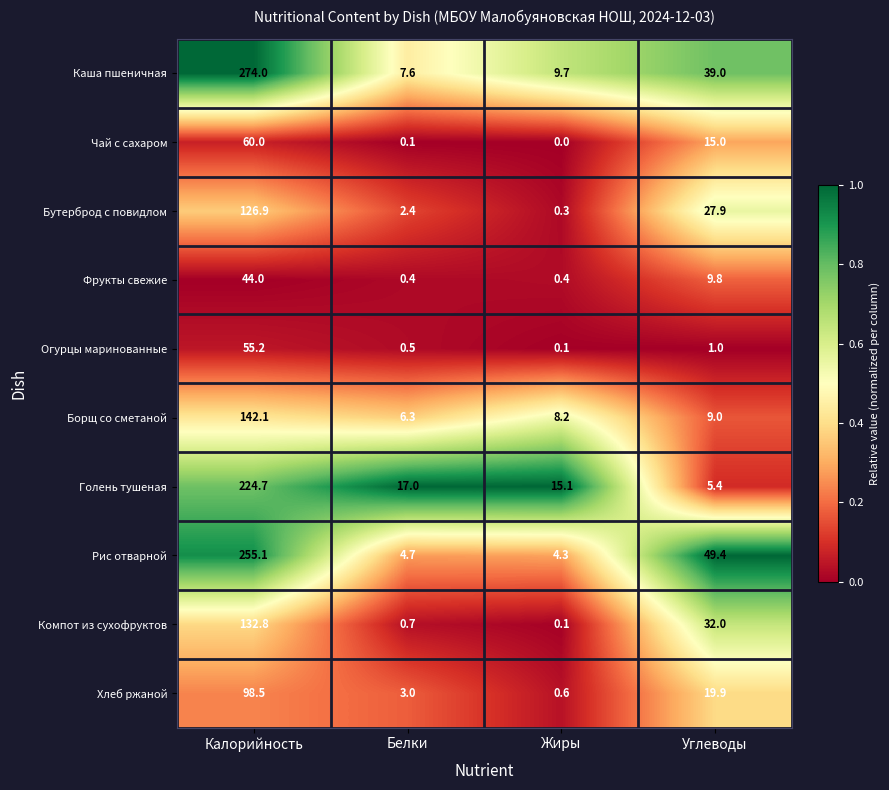

What is the difference between the highest and lowest values at Калорийность?

230.0